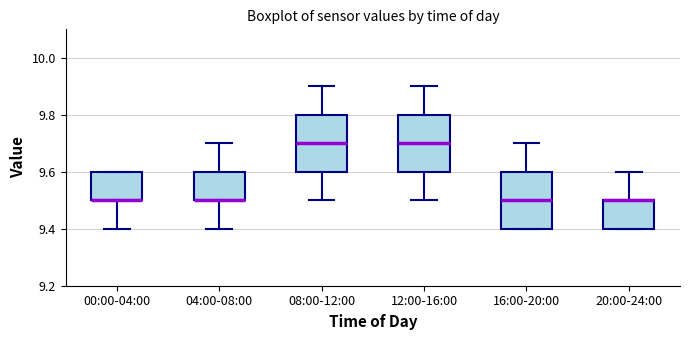

Reading left to right, transcribe this box plot: for each box, give where its median line is, the range the box spans, and where its two whiskers end, as read against the y-axis. The values are not printed on the chart, so give them approximately, as read against the axis.

00:00-04:00: median 9.5 (drawn on the box's lower edge), box 9.5 to 9.6, whiskers 9.4 to 9.6
04:00-08:00: median 9.5 (drawn on the box's lower edge), box 9.5 to 9.6, whiskers 9.4 to 9.7
08:00-12:00: median 9.7, box 9.6 to 9.8, whiskers 9.5 to 9.9
12:00-16:00: median 9.7, box 9.6 to 9.8, whiskers 9.5 to 9.9
16:00-20:00: median 9.5, box 9.4 to 9.6, whiskers 9.4 to 9.7
20:00-24:00: median 9.5 (drawn on the box's upper edge), box 9.4 to 9.5, whiskers 9.4 to 9.6